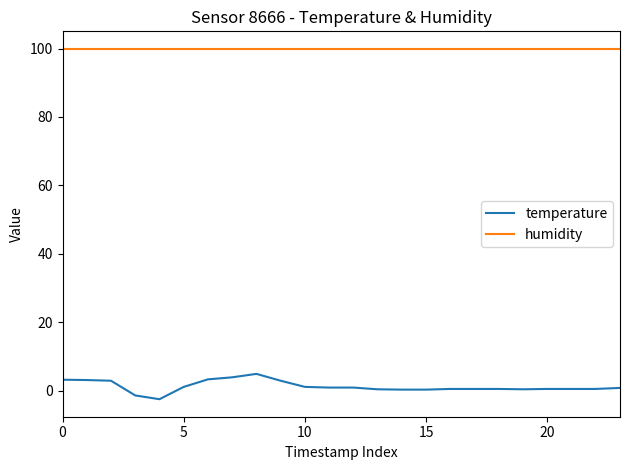

At how many categories does at least one series exceed 97?

24